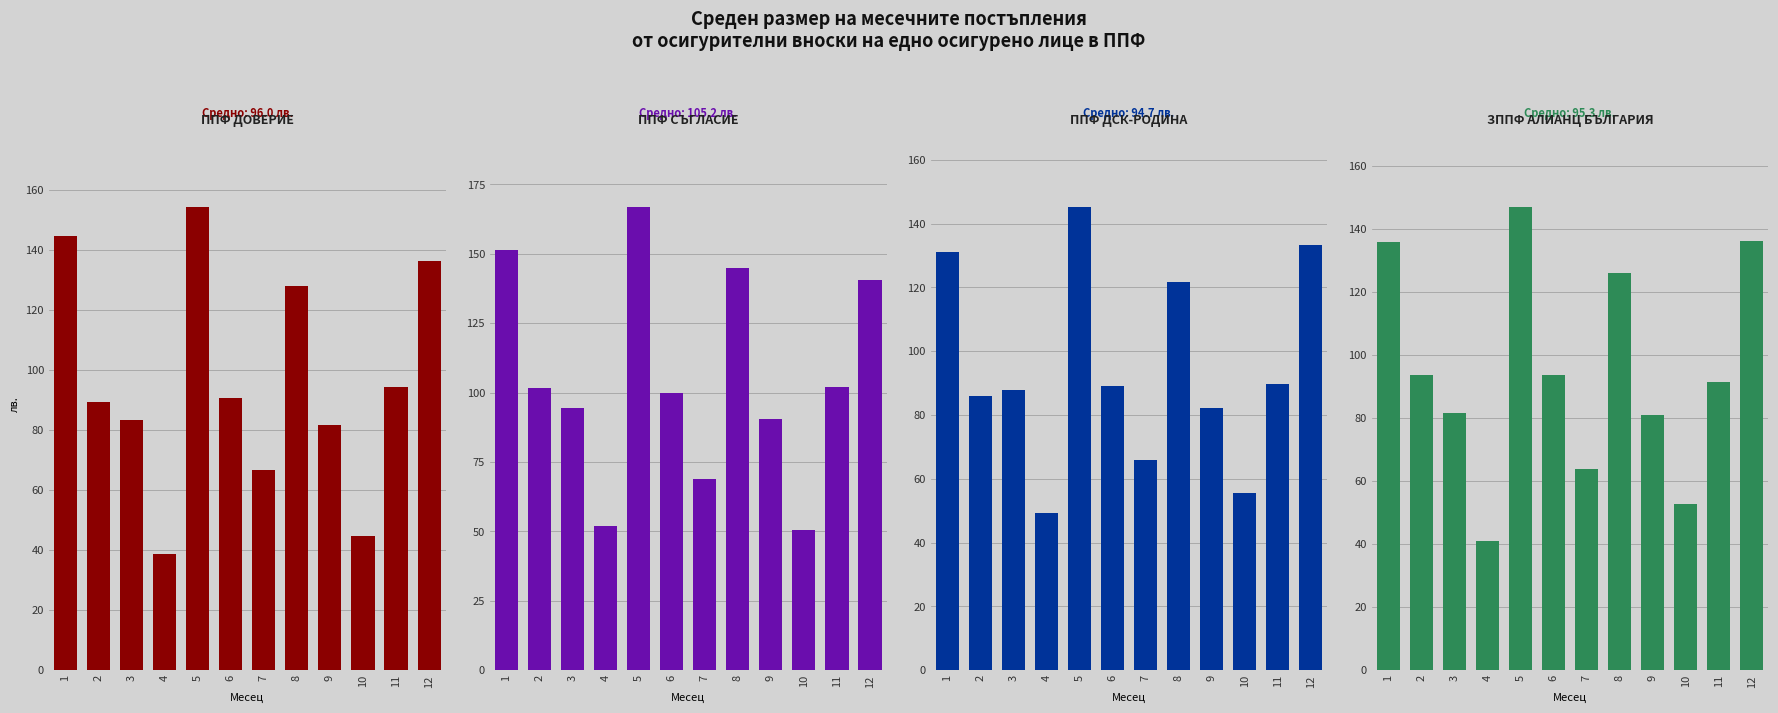

What is the total value across all series at 12?

546.2